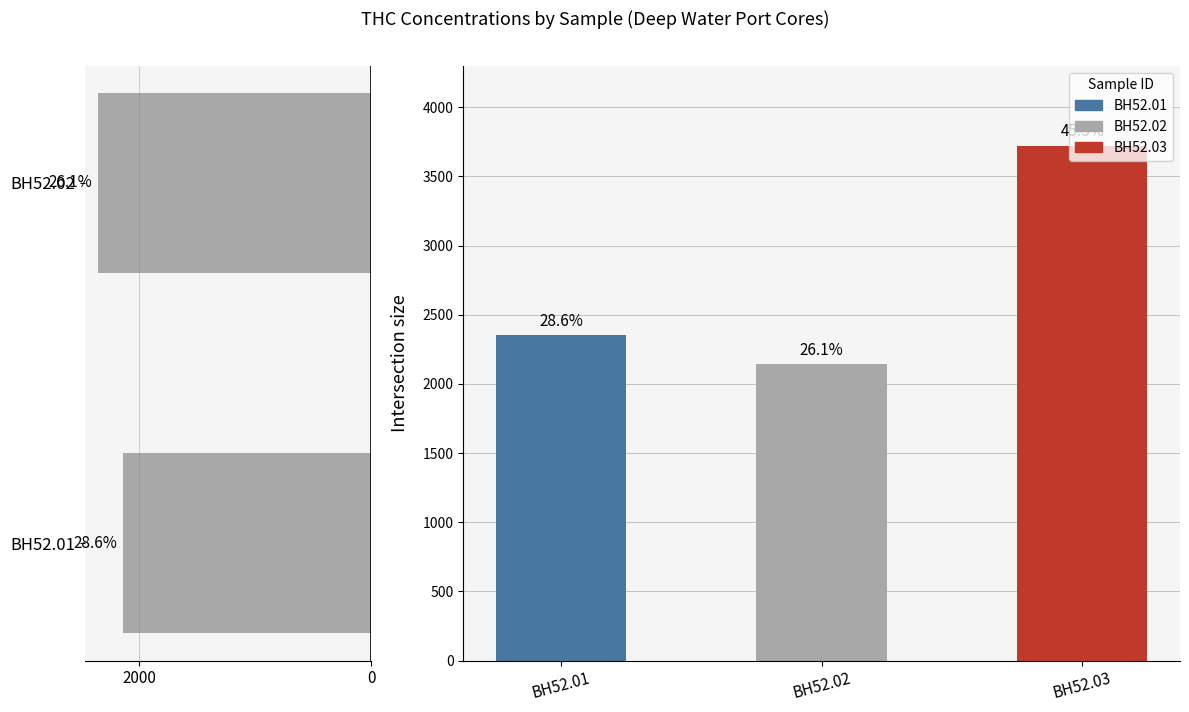

Does the chart contain any negative values?

No